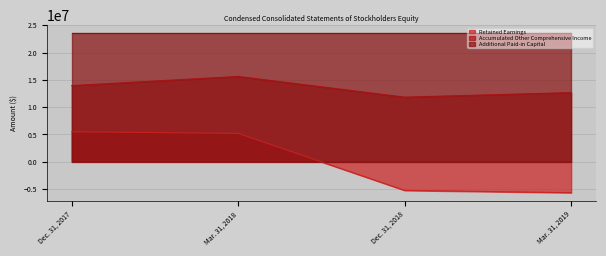

What is the difference between the Retained Earnings values at Mar. 31, 2019 and Mar. 31, 2018?

10874418